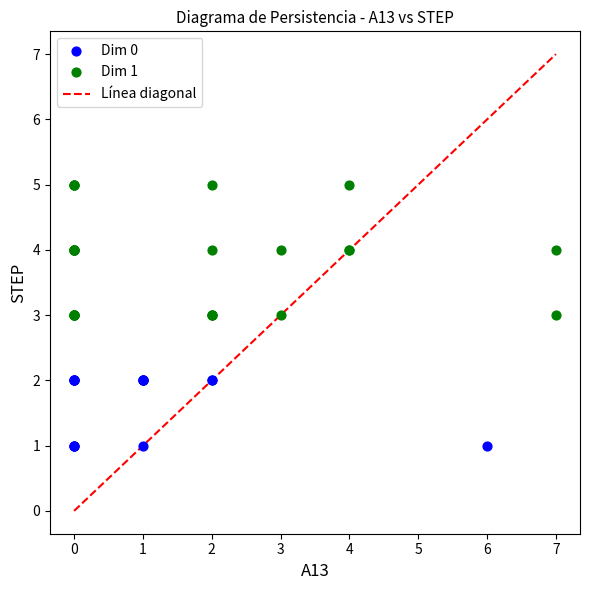

Which series has the widest spread of Y values?

Dim 1